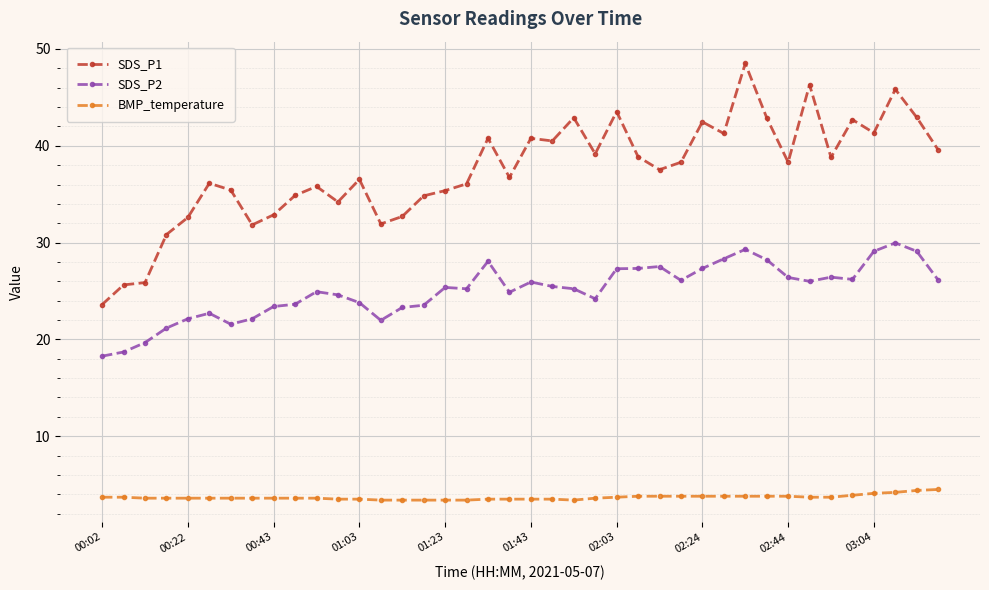

What is the value of the SDS_P1 point at the 34th from the left?

46.3